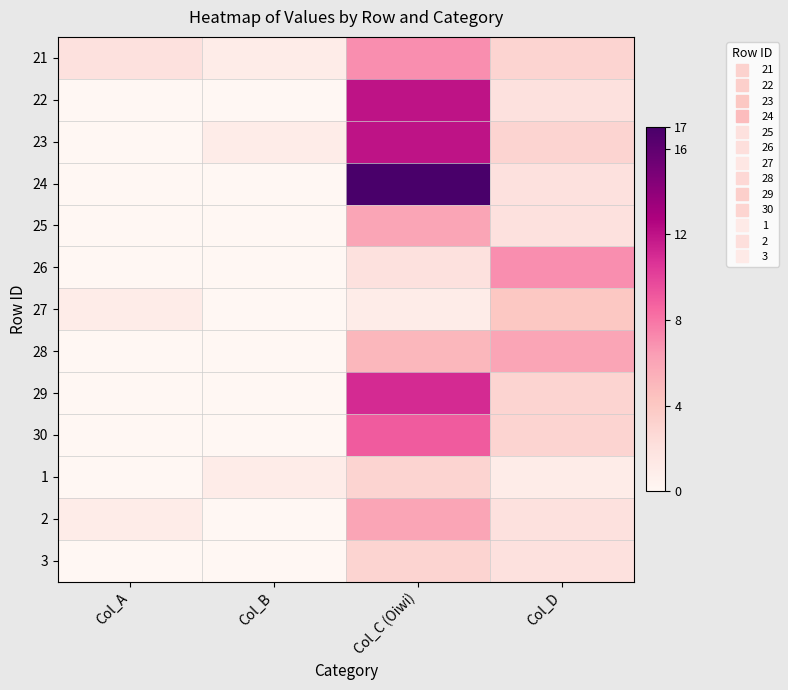

Reading left to right, what are all the values shown in this chart?

21: Col_A=2	Col_B=1	Col_C (Oiwi)=7	Col_D=3
22: Col_A=0	Col_B=0	Col_C (Oiwi)=12	Col_D=2
23: Col_A=0	Col_B=1	Col_C (Oiwi)=12	Col_D=3
24: Col_A=0	Col_B=0	Col_C (Oiwi)=17	Col_D=2
25: Col_A=0	Col_B=0	Col_C (Oiwi)=6	Col_D=2
26: Col_A=0	Col_B=0	Col_C (Oiwi)=2	Col_D=7
27: Col_A=1	Col_B=0	Col_C (Oiwi)=1	Col_D=4
28: Col_A=0	Col_B=0	Col_C (Oiwi)=5	Col_D=6
29: Col_A=0	Col_B=0	Col_C (Oiwi)=11	Col_D=3
30: Col_A=0	Col_B=0	Col_C (Oiwi)=9	Col_D=3
1: Col_A=0	Col_B=1	Col_C (Oiwi)=3	Col_D=1
2: Col_A=1	Col_B=0	Col_C (Oiwi)=6	Col_D=2
3: Col_A=0	Col_B=0	Col_C (Oiwi)=3	Col_D=2